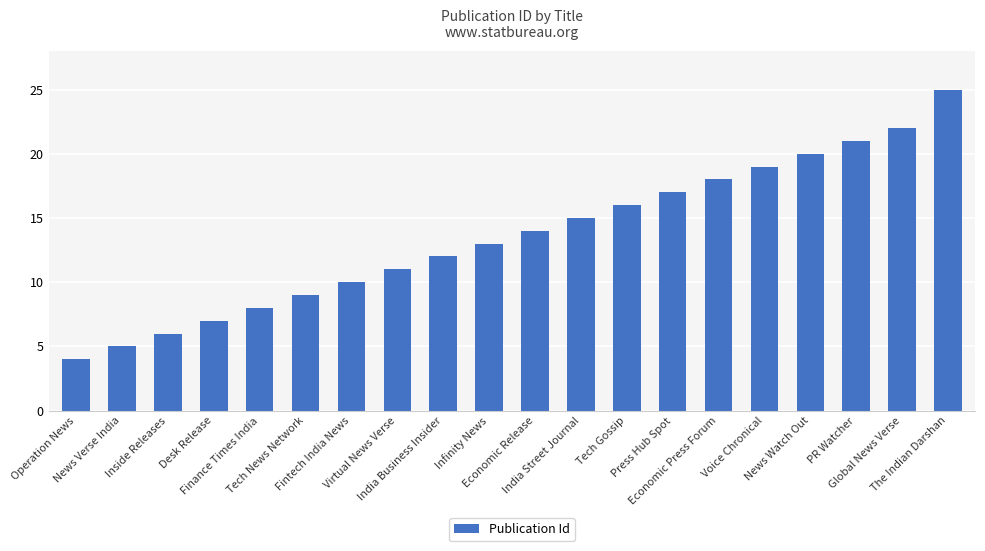

The value at Inside Releases is 6. True or false?

True